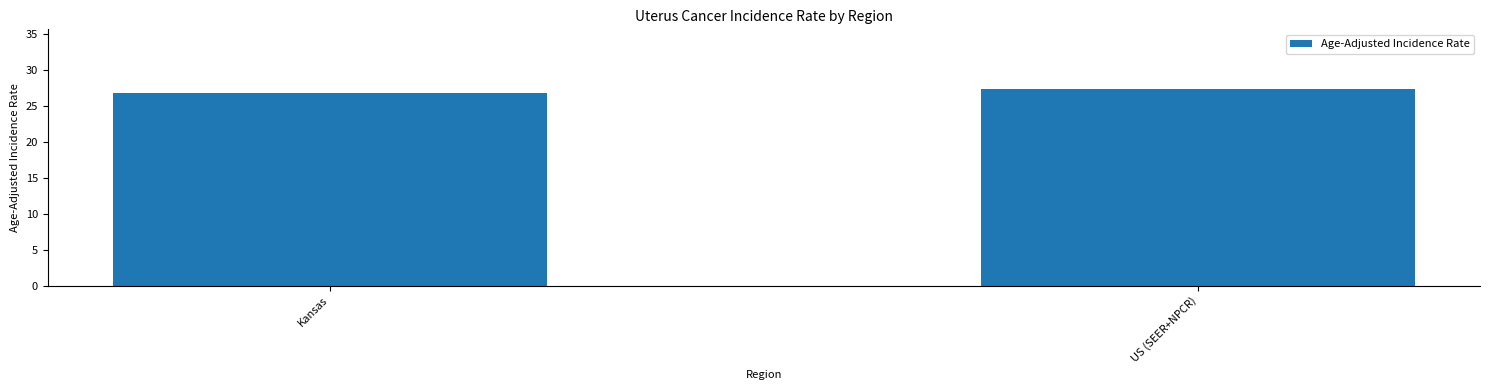

Count the number of values greater than 27.

1